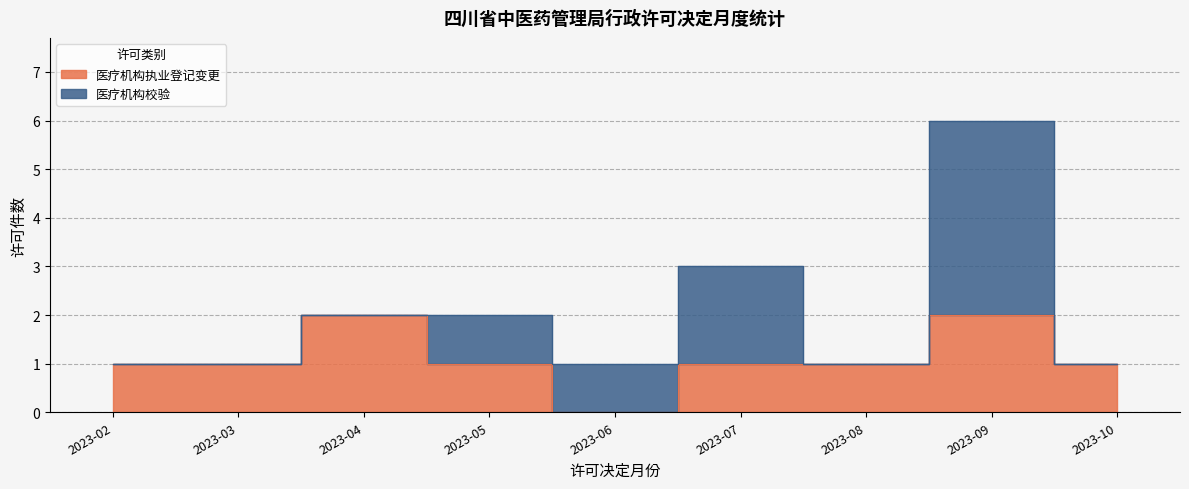

The value at 2023-09 is 3. True or false?

False